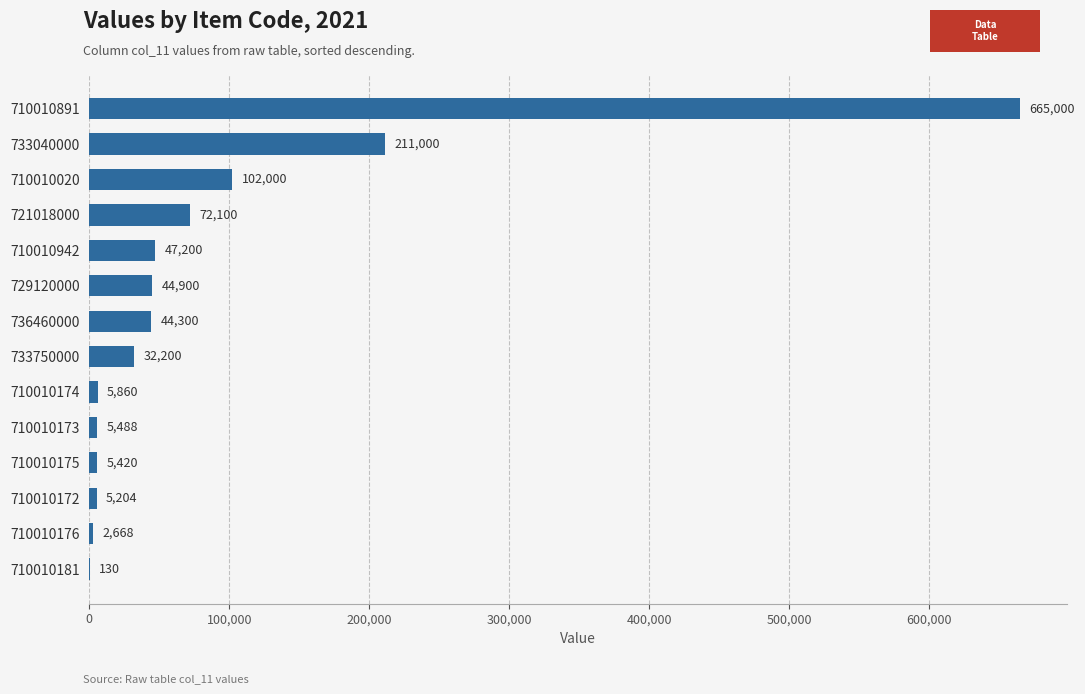

The value at 710010176 is 2668. True or false?

True